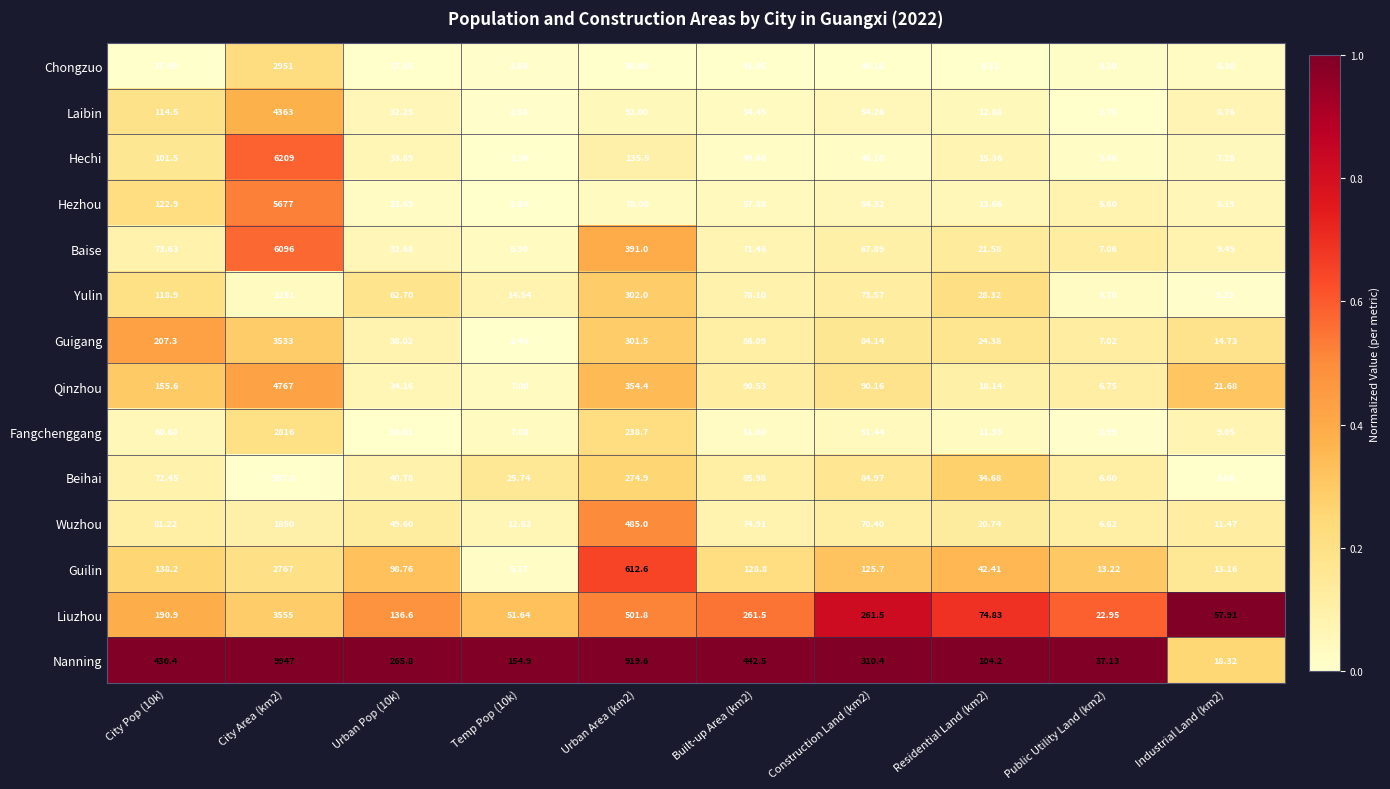

At which category is the sum across all series the highest?

City Area (km2)